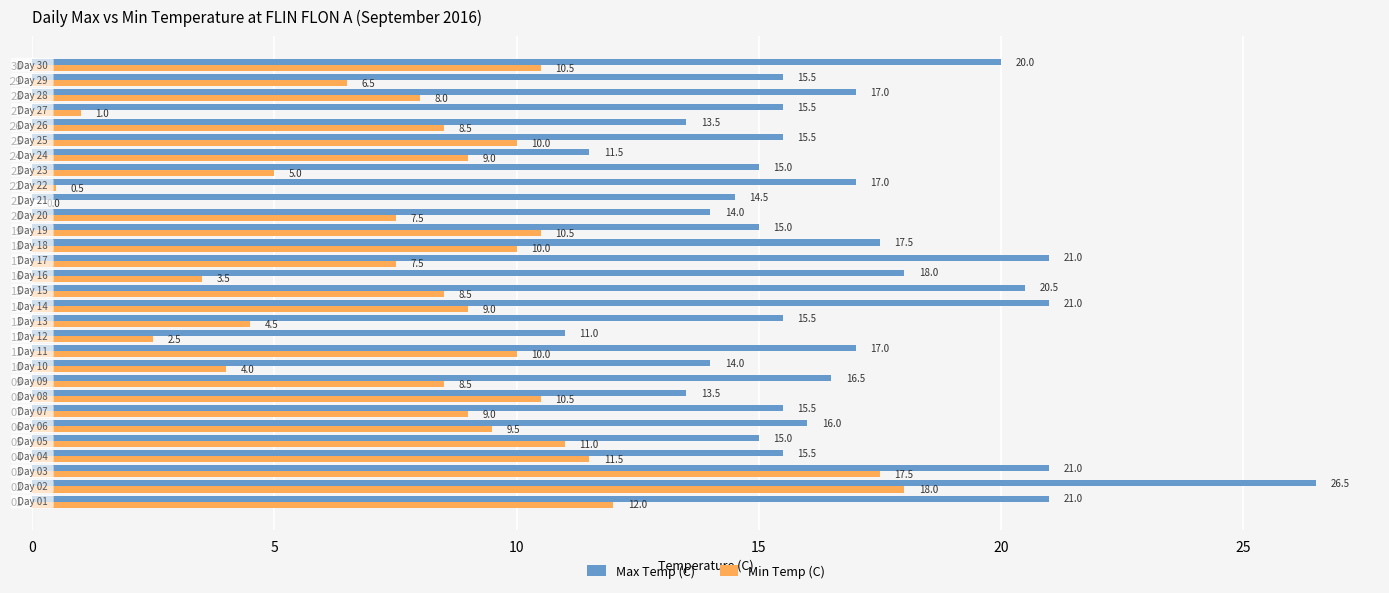

True or false: Min Temp (C) has a value of 0.2 at 26.

False